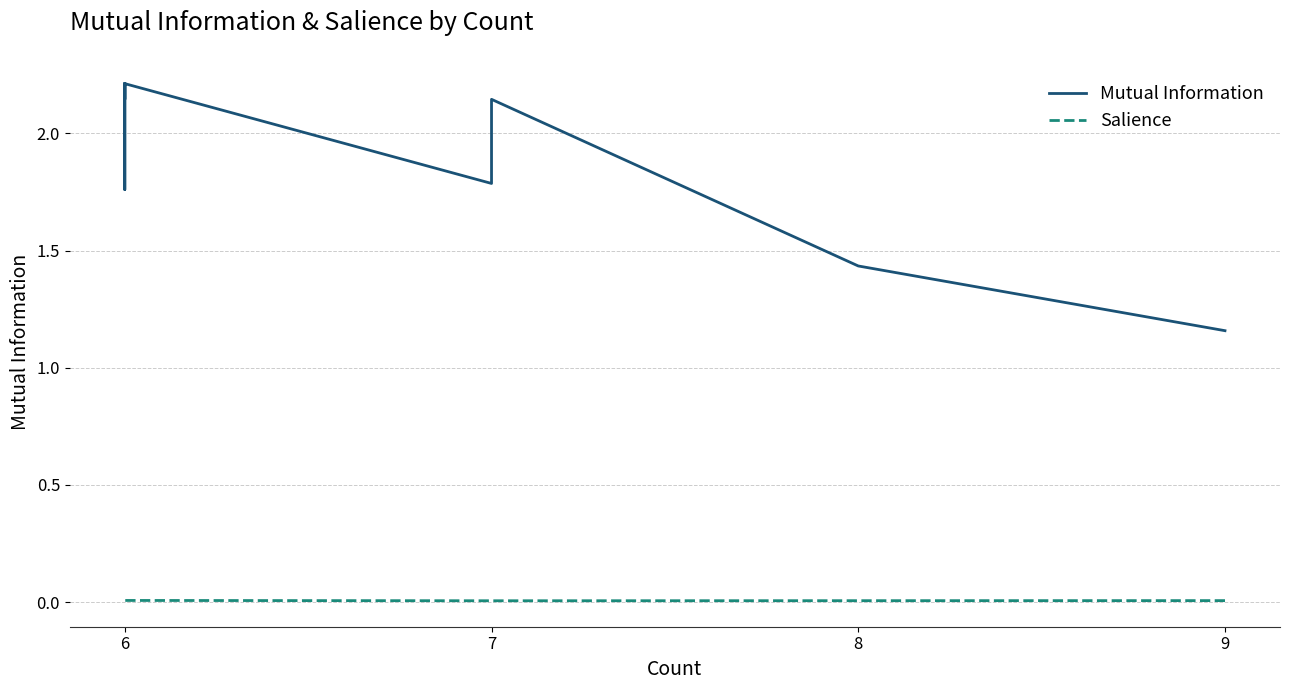

Which series changed the most between 5 and 10?

Mutual Information